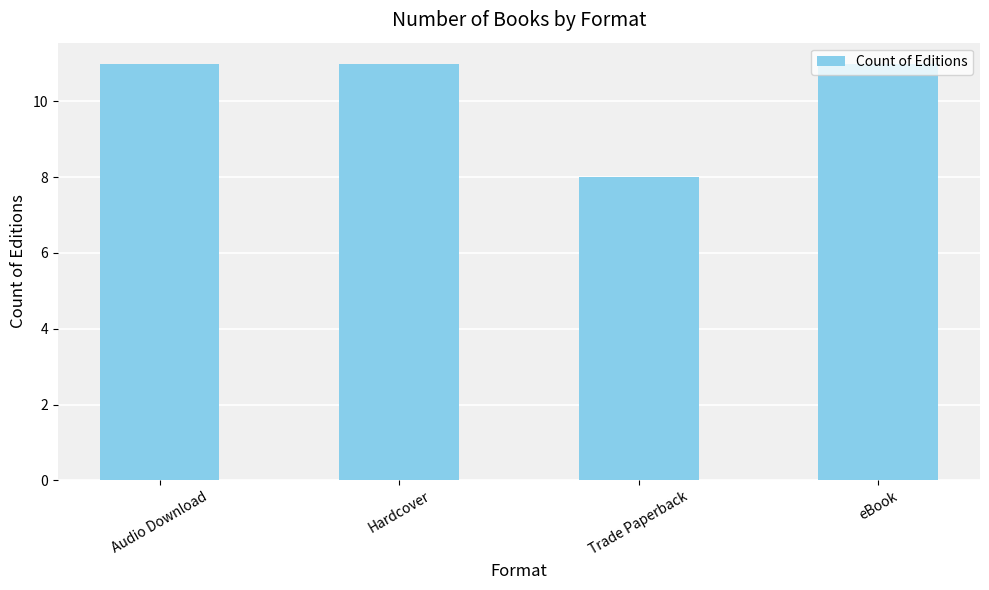

Reading right to left, what are all the values shown in this chart?

11	8	11	11